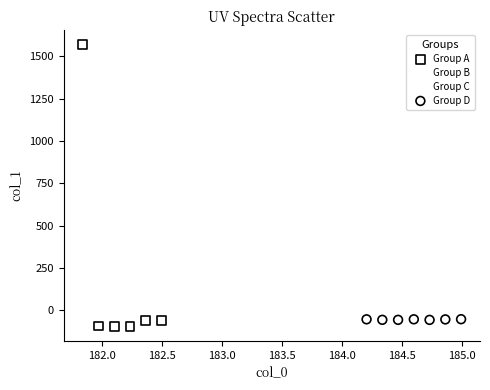

What are all the series names shown in the legend?

Group A, Group B, Group C, Group D